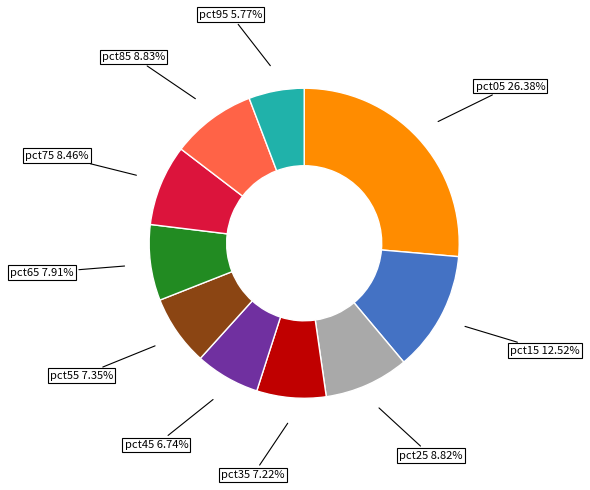

Is it true that pct75 is 8% of the pie?

True